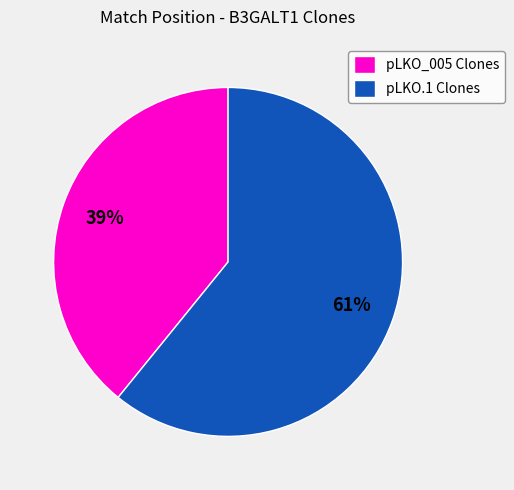

To the nearest percent, what is the difference between the largest and smallest slice percentages?

22%